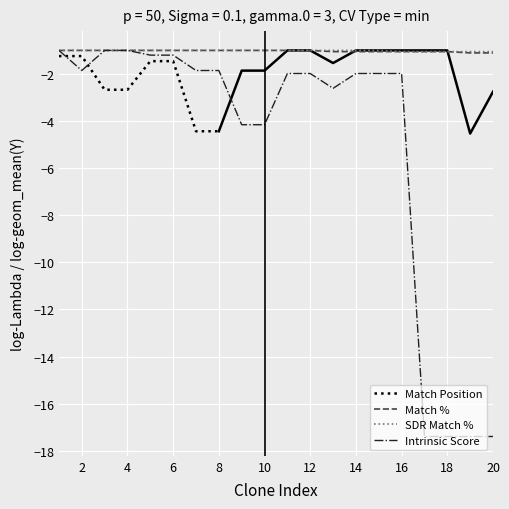

The value of Intrinsic Score at 20 is -17.4. True or false?

True